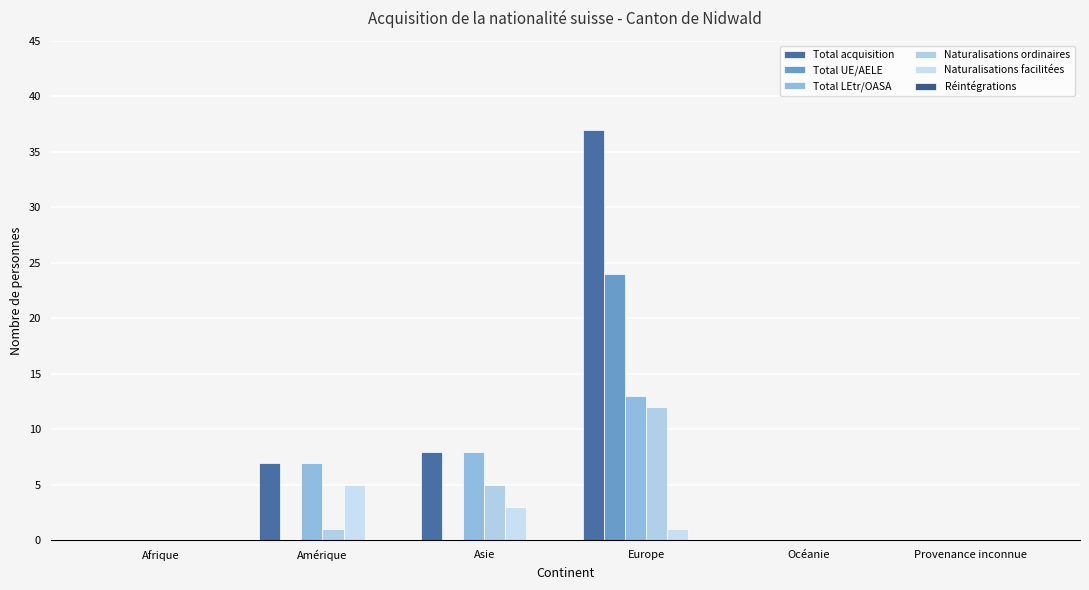

What is the label of the 1st bar from the right?

Provenance inconnue